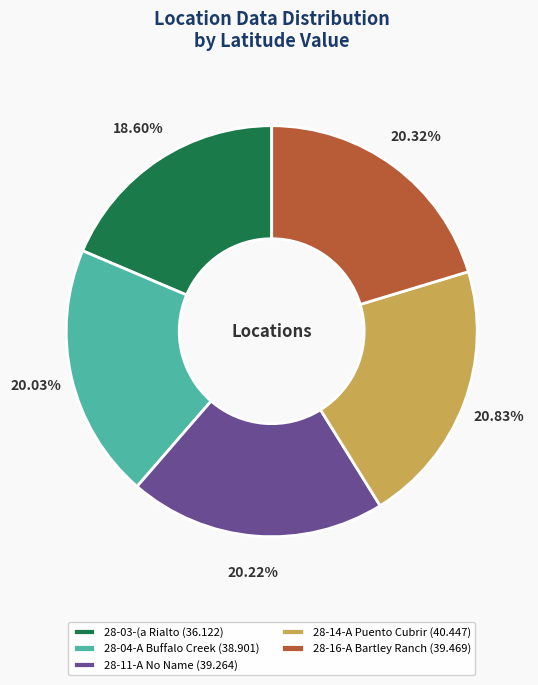

To the nearest percent, what is the difference between the 28-03-(a Rialto and 28-16-A Bartley Ranch slice percentages?

2%